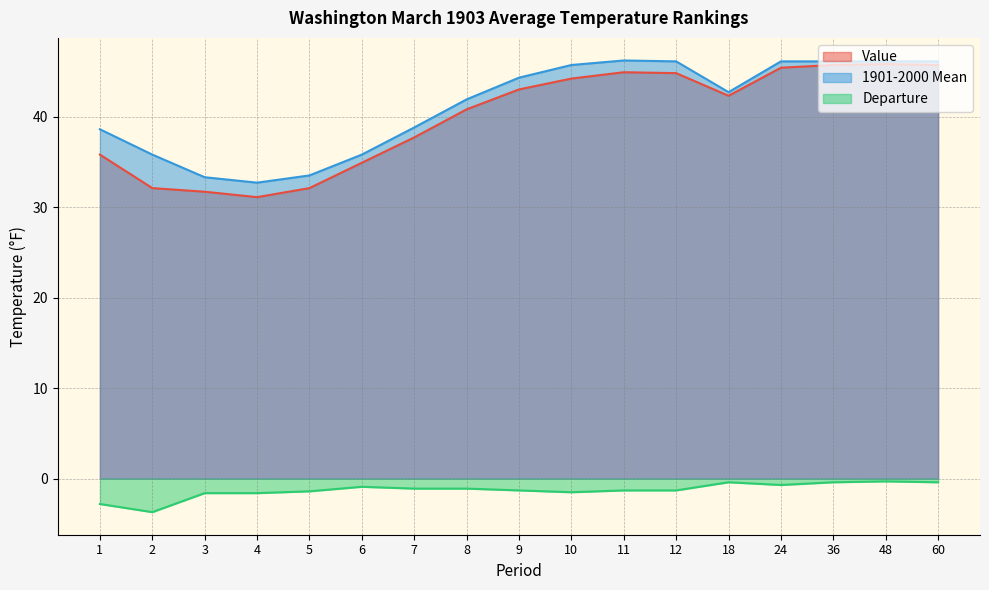

True or false: Value and 1901-2000 Mean intersect in this chart.

False